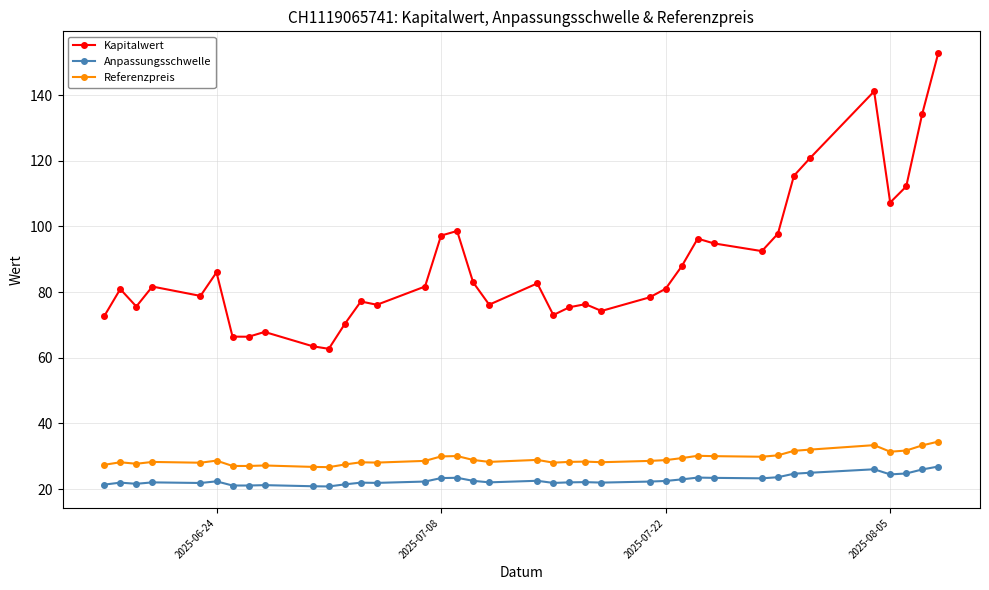

What is the highest value of the Kapitalwert series?

152.8